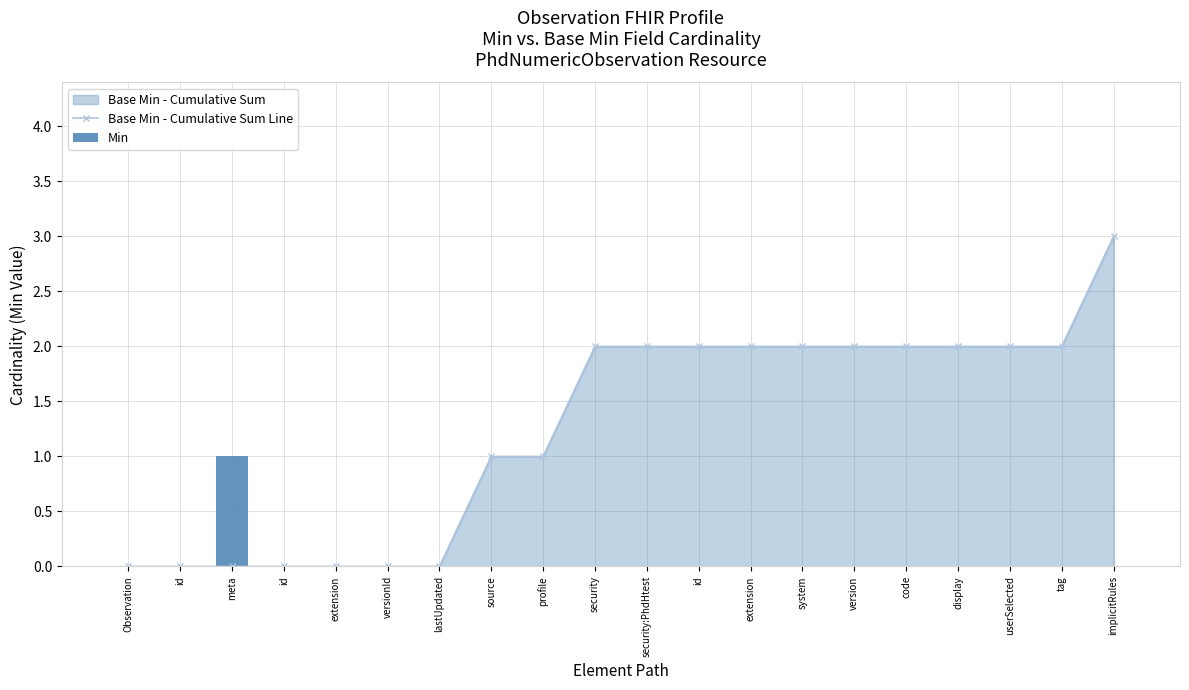

At how many categories does at least one series exceed 0?

14